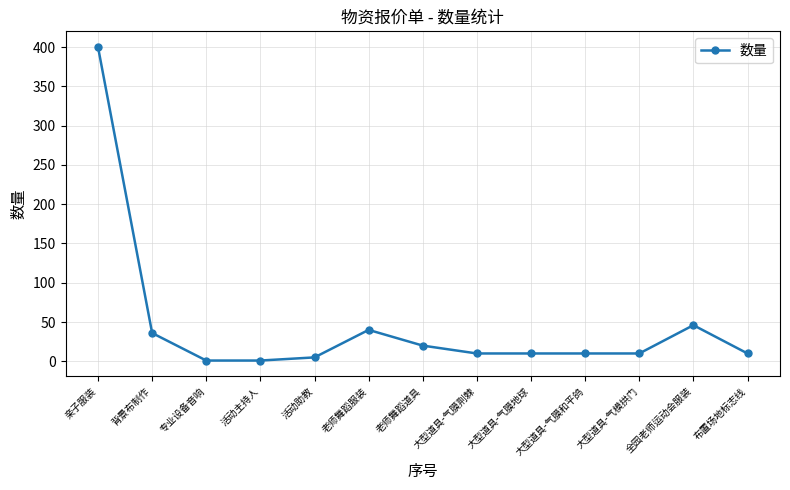

What is the change in value from 背景布制作 to 活动助教?

-31